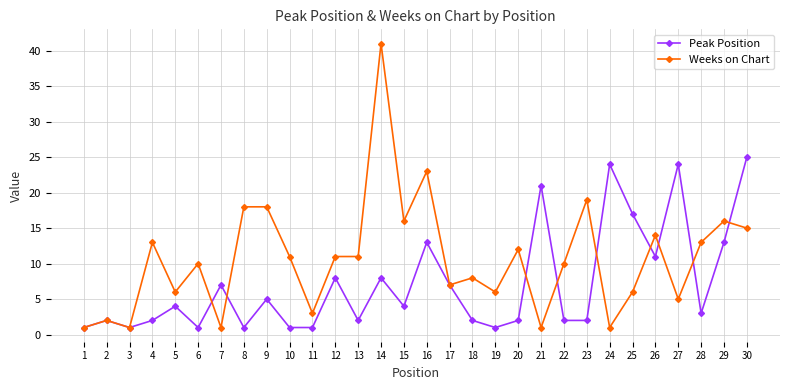

Reading left to right, list all the values displayed in this chart.

Peak Position: 1=1	2=2	3=1	4=2	5=4	6=1	7=7	8=1	9=5	10=1	11=1	12=8	13=2	14=8	15=4	16=13	17=7	18=2	19=1	20=2	21=21	22=2	23=2	24=24	25=17	26=11	27=24	28=3	29=13	30=25
Weeks on Chart: 1=1	2=2	3=1	4=13	5=6	6=10	7=1	8=18	9=18	10=11	11=3	12=11	13=11	14=41	15=16	16=23	17=7	18=8	19=6	20=12	21=1	22=10	23=19	24=1	25=6	26=14	27=5	28=13	29=16	30=15